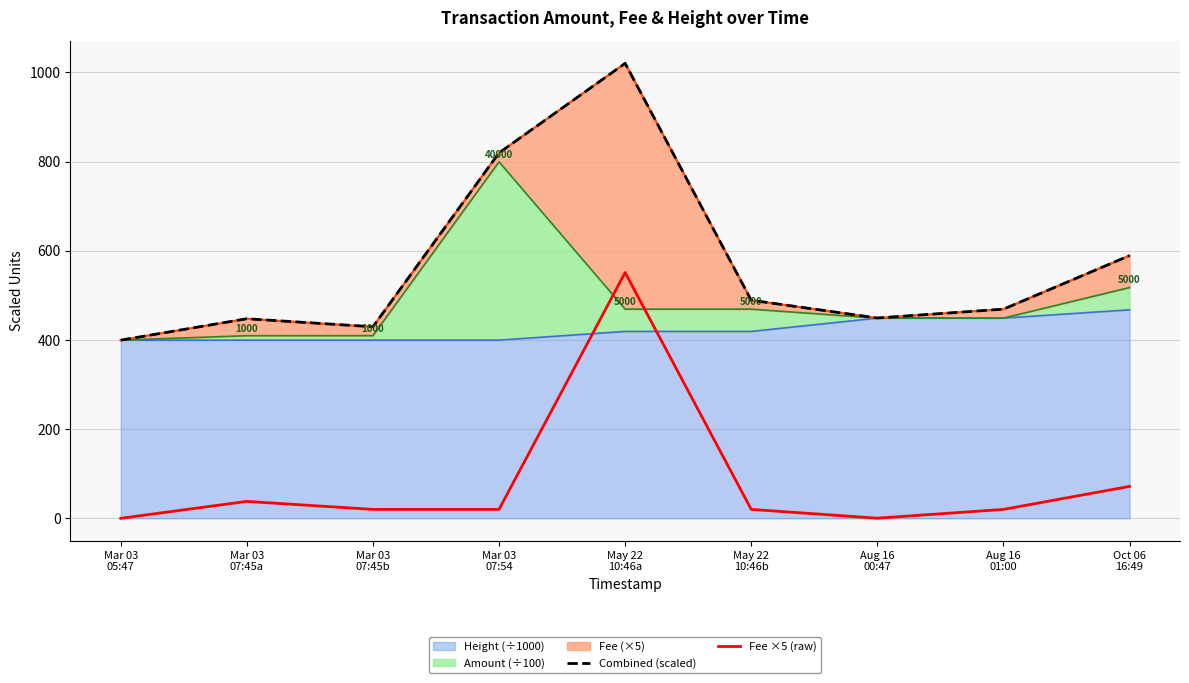

What is the difference between the second highest and minimum values in the Combined (scaled) series?

420.0